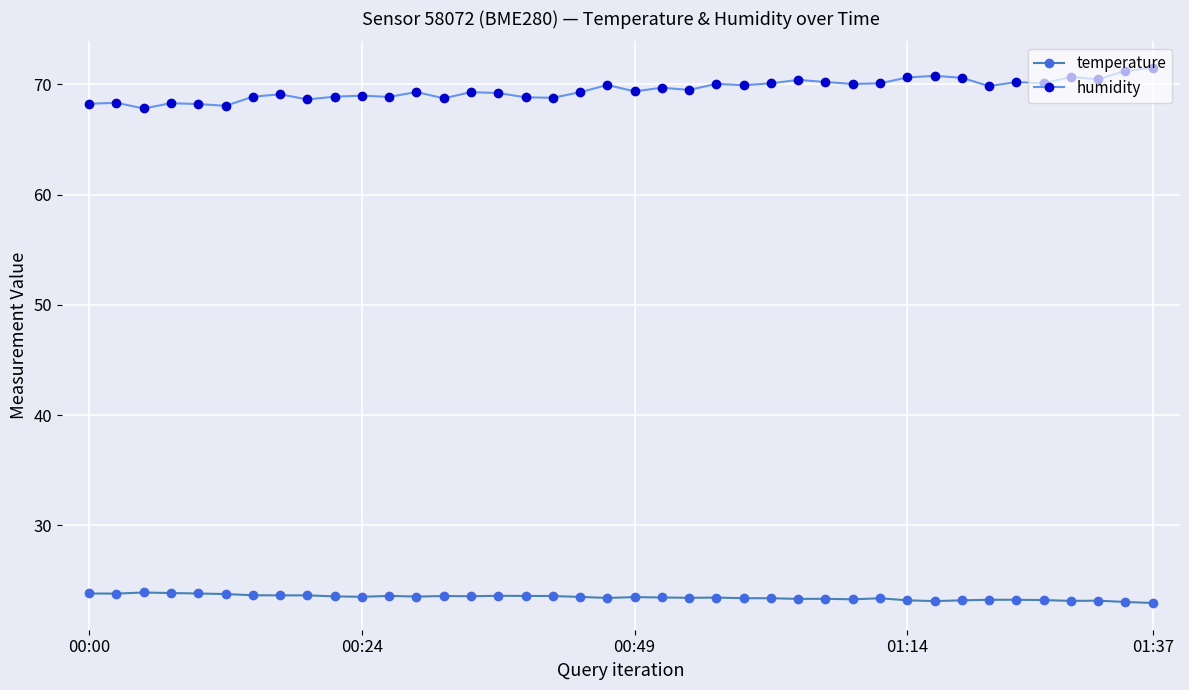

How many data points does each series have?

40